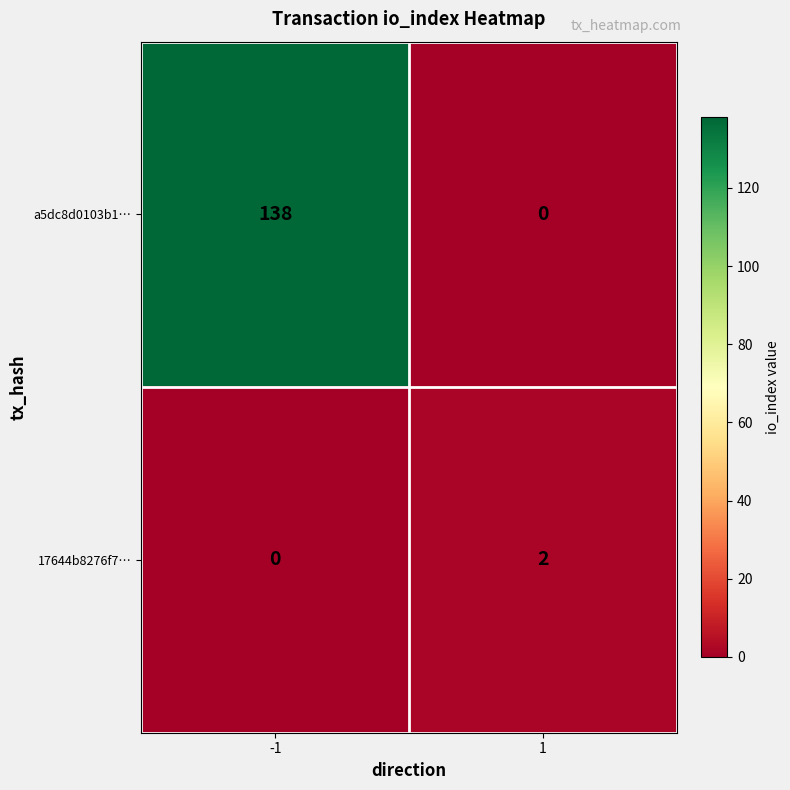

At how many categories does at least one series exceed 35?

1